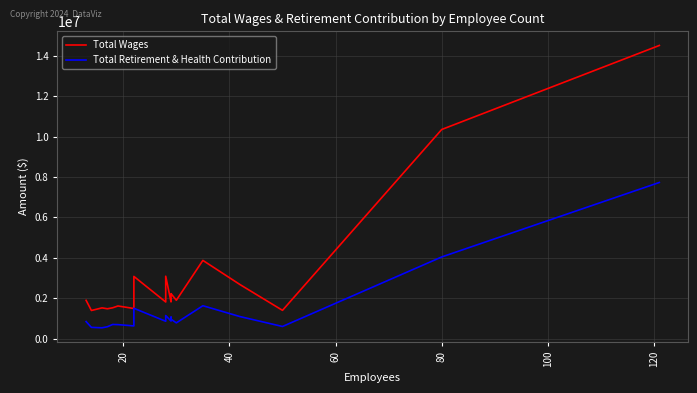

True or false: Total Retirement & Health Contribution and Total Wages cross at least once.

False